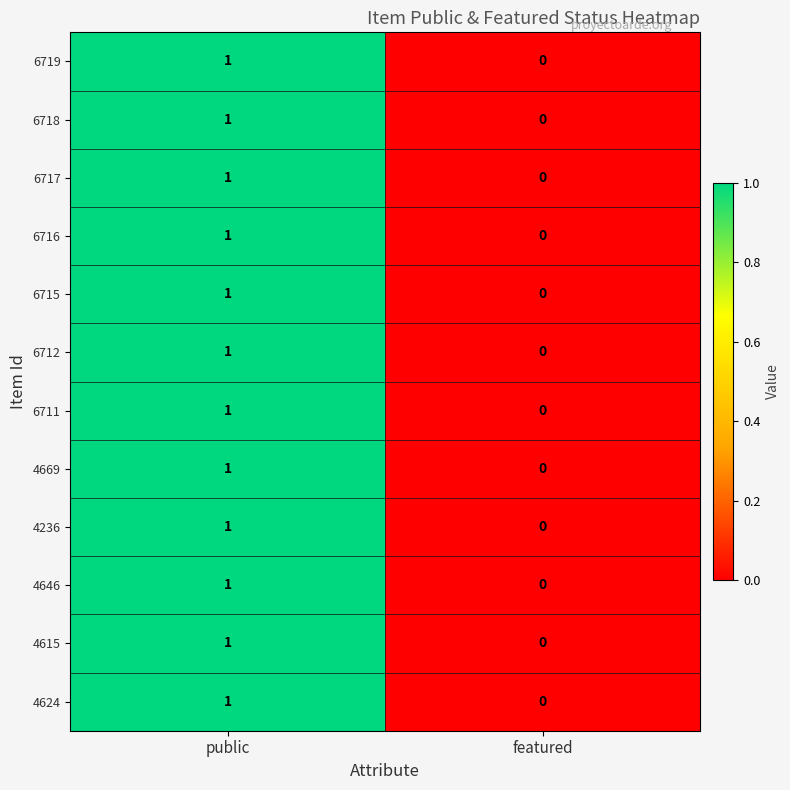

The value of 6716 at featured is -1. True or false?

False